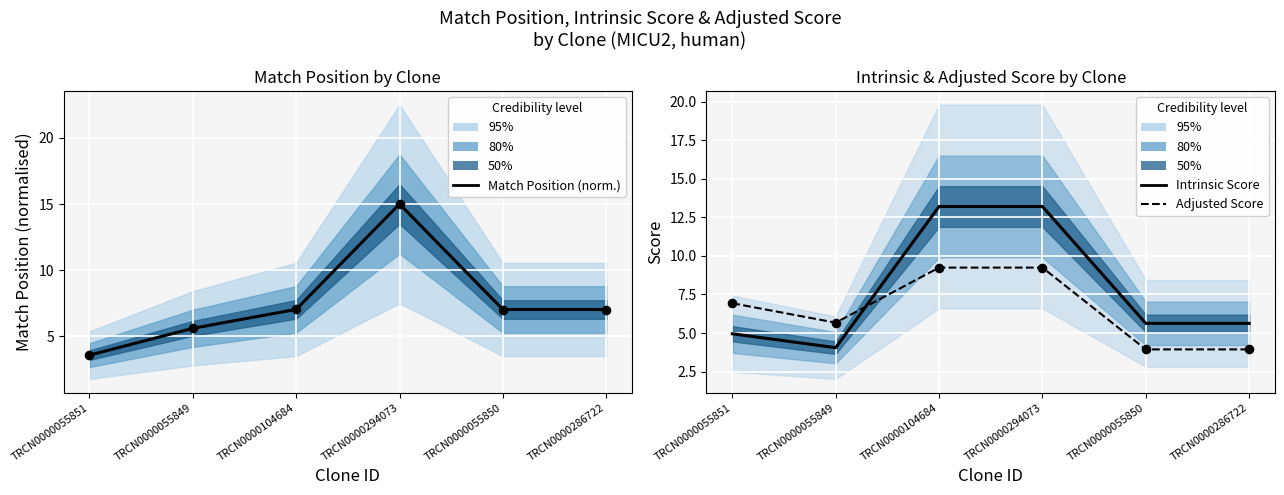

What is the total value across all series at TRCN0000286722?

16.6